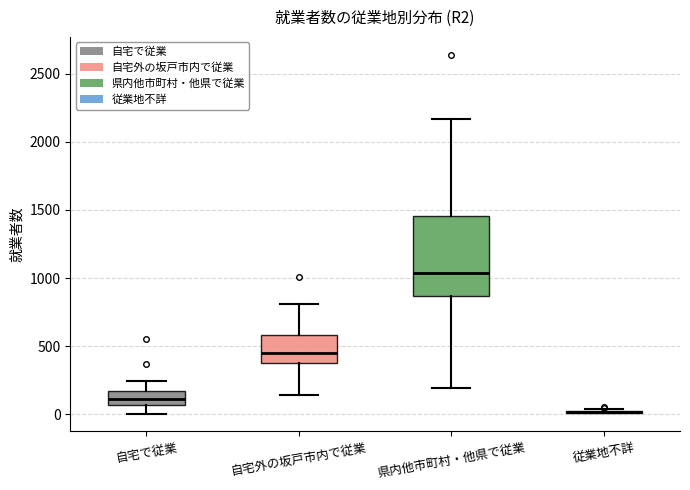

Where does the upper whisker of the box for 自宅外の坂戸市内で従業 end on the y-axis? The values are not printed on the chart, so give them approximately, as read against the axis.

800